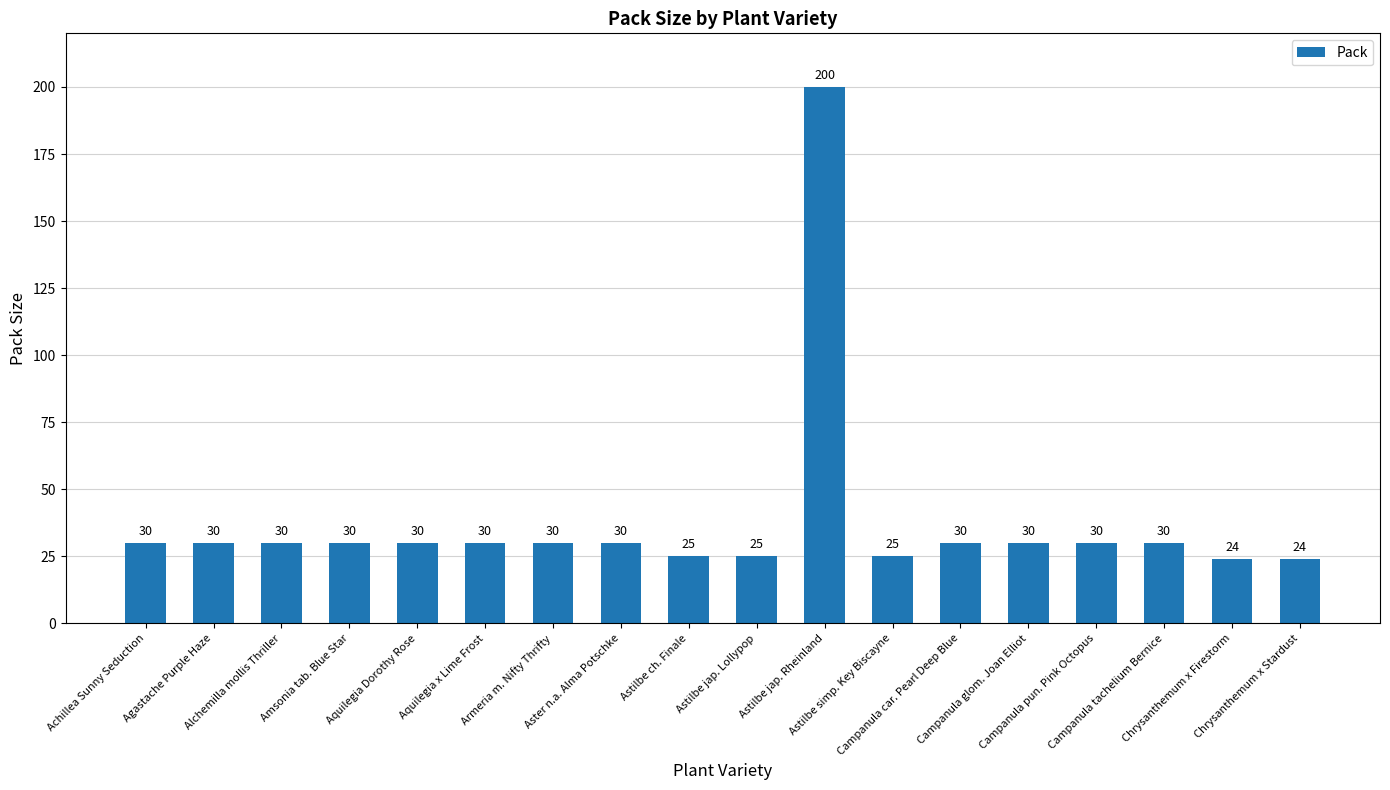

What value does the data have at Campanula tachelium Bernice, to the nearest 50?

50